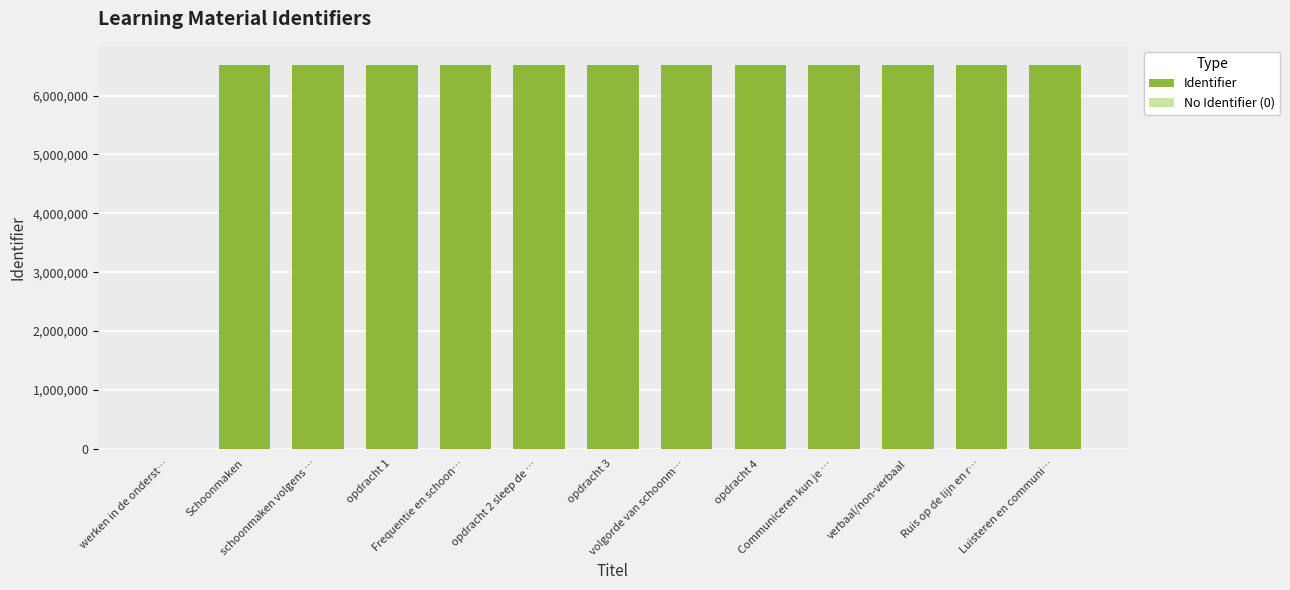

What is the sum of all values?

78217627